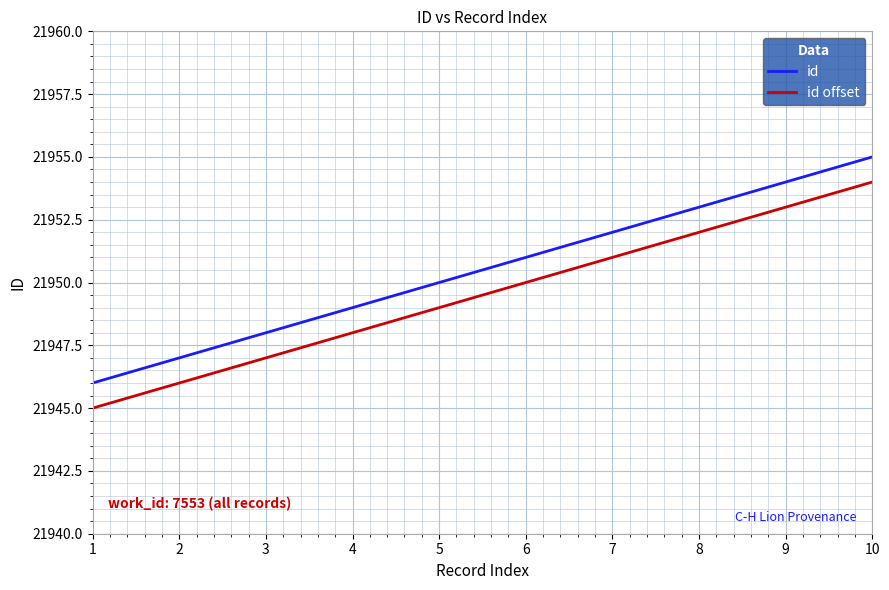

True or false: id has more than 0 interior local peaks.

False